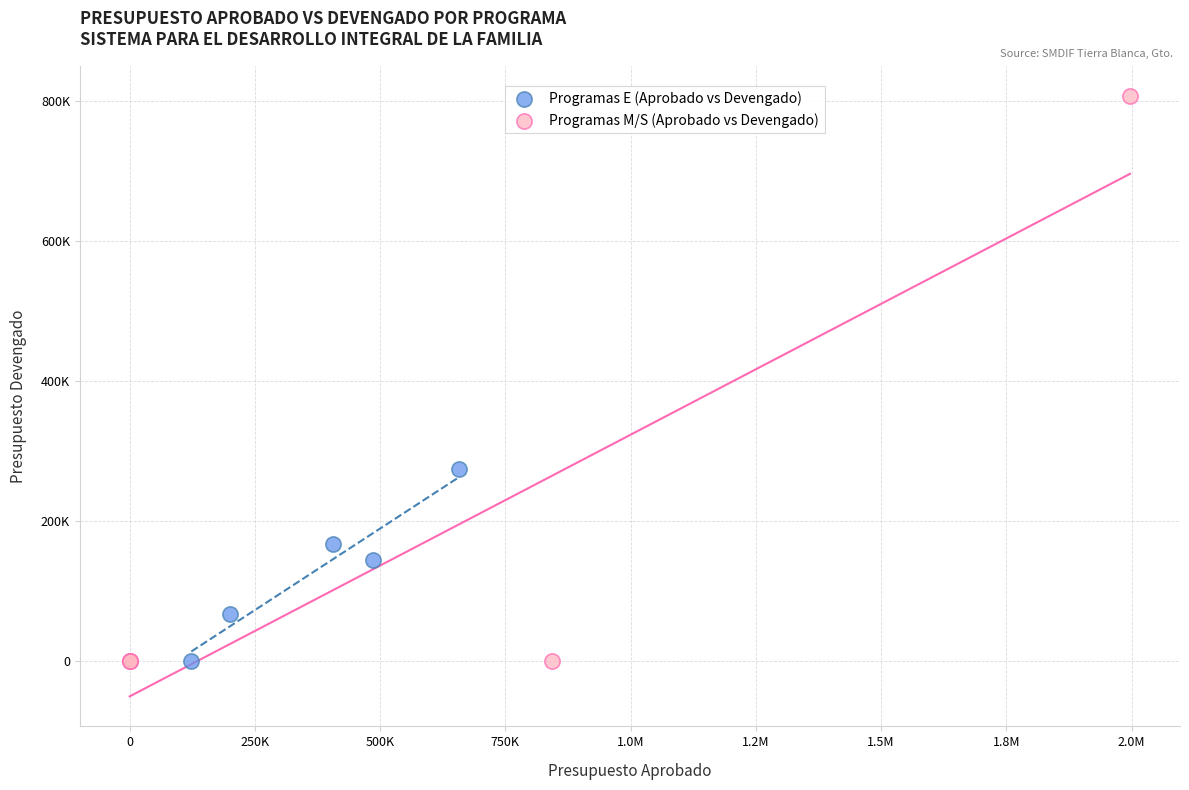

Which series contains the highest Y value?

Programas M/S (Aprobado vs Devengado)